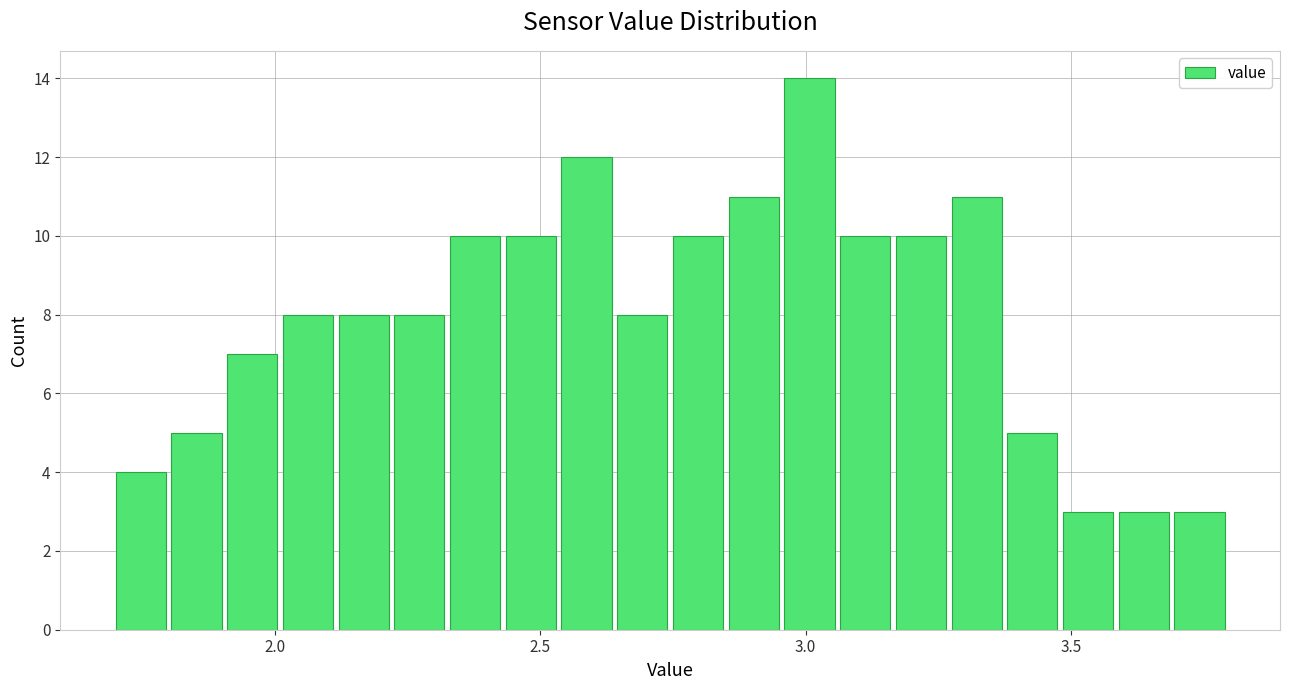

Read against the x-axis, roughly where is the centre of the tallest bar?

3.00